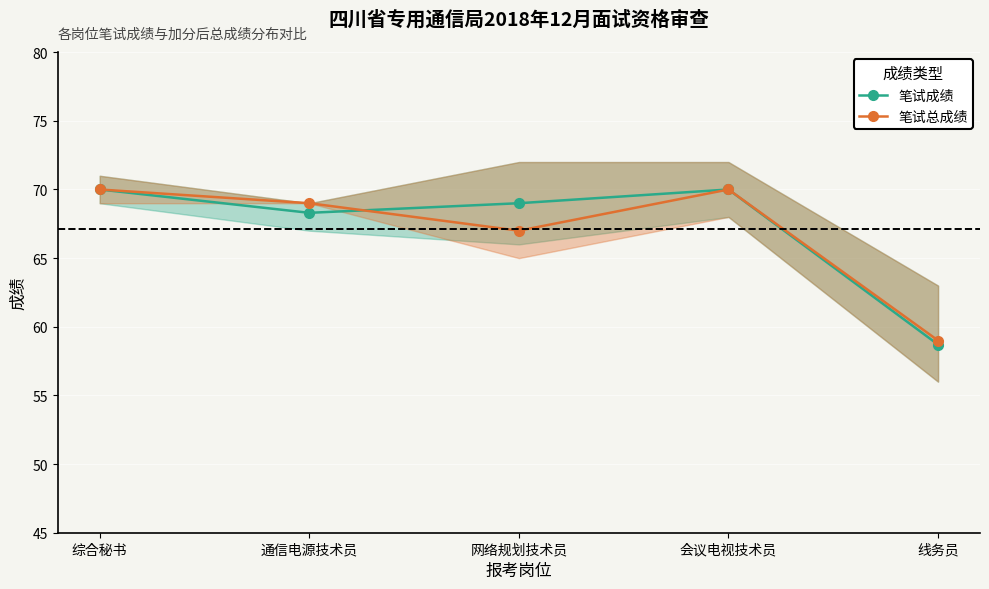

Is it true that 笔试总成绩 equals 59.0 at 线务员?

True